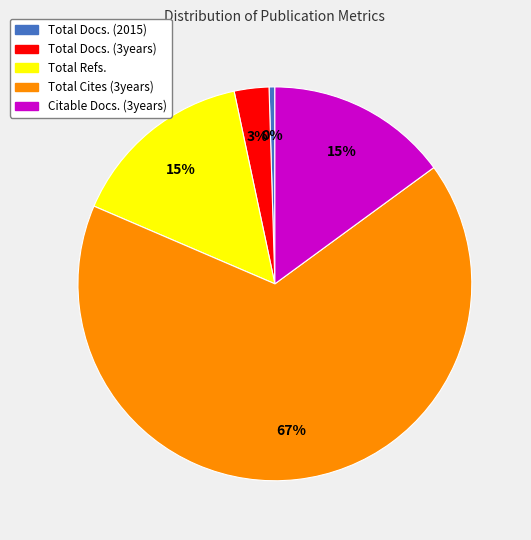

Count the number of slices in the pie.

5